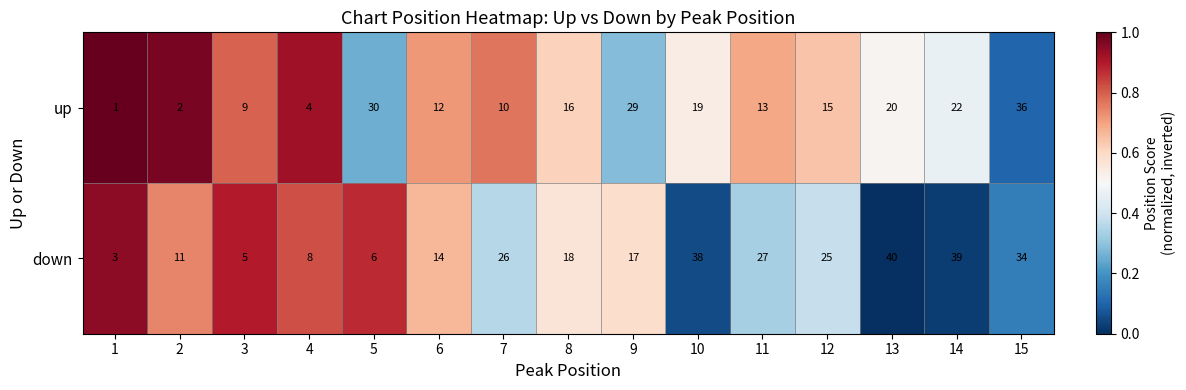

At which category does the chart reach its minimum across all series?

1